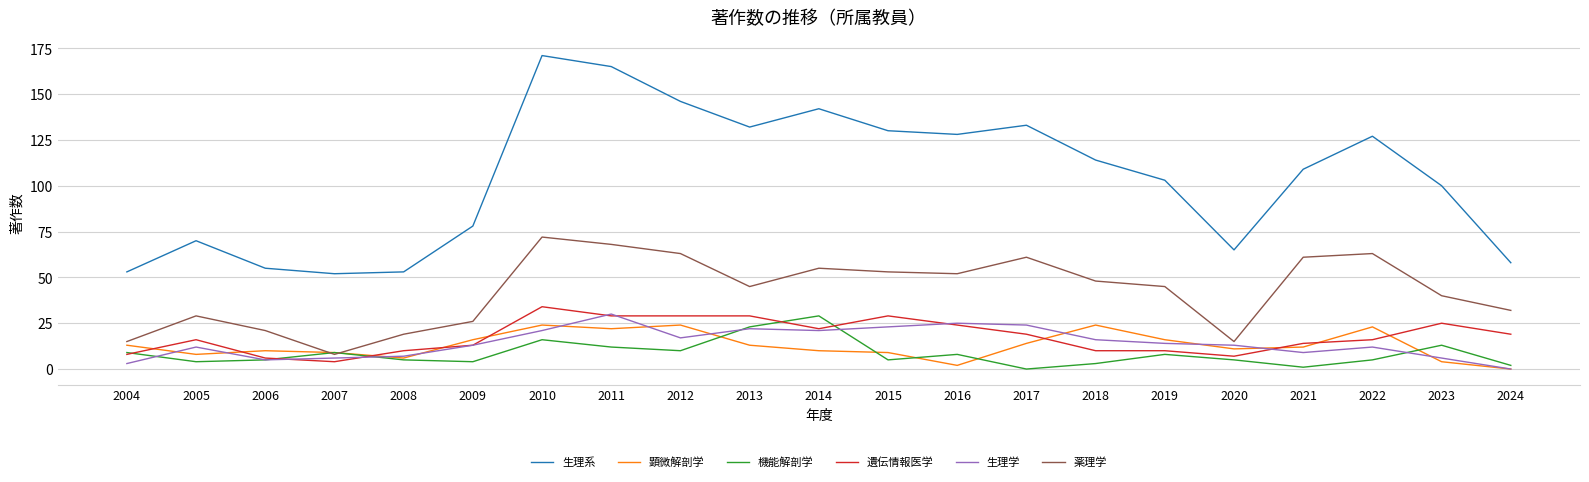

True or false: 機能解剖学 and 生理系 cross at least once.

False